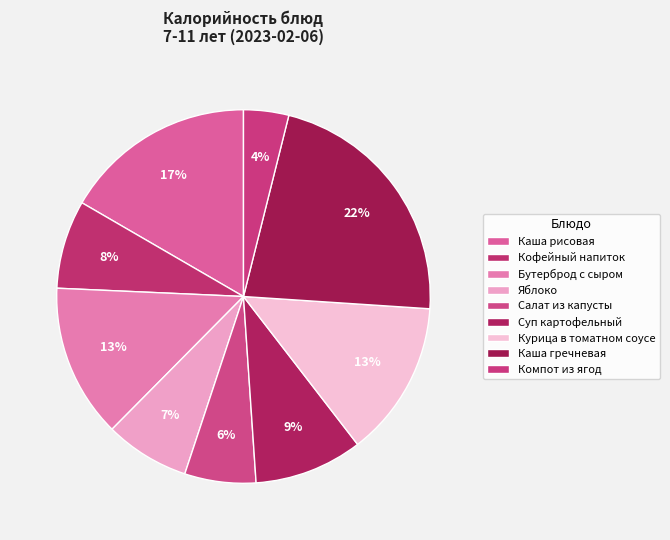

How many slices are in this pie chart?

9